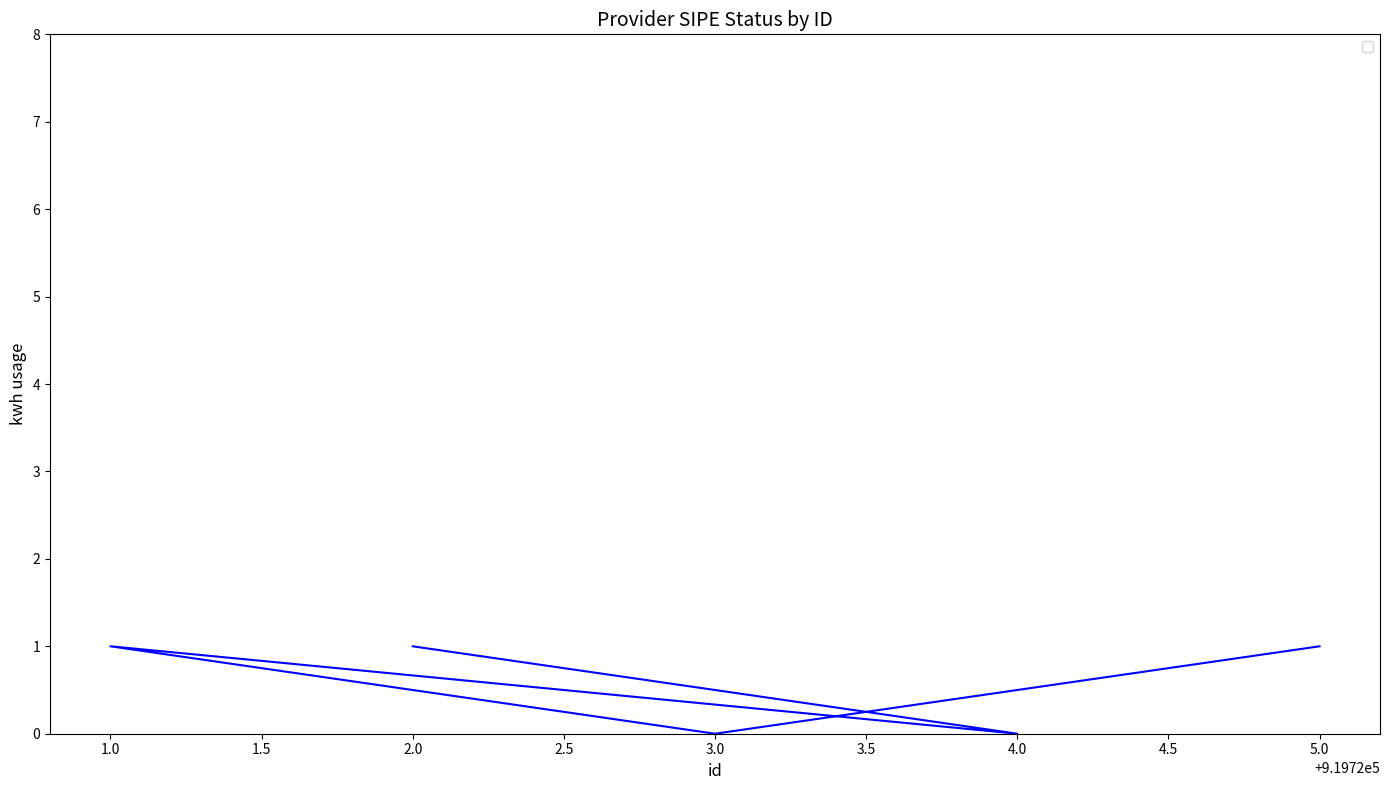

Which has a higher value, 2.0 or 3.0?

2.0